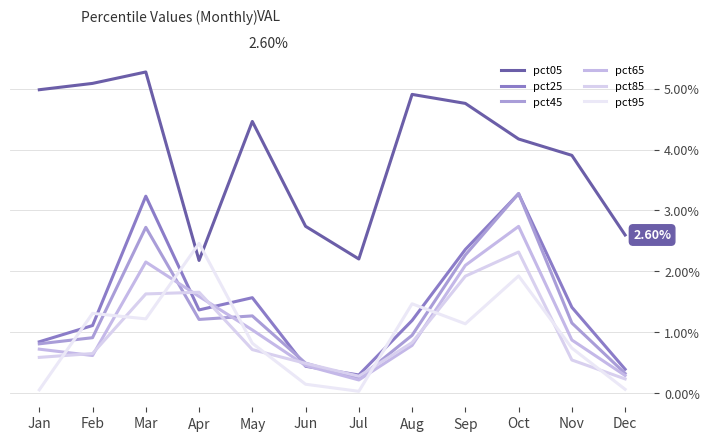

How many intersections are there between pct95 and pct25?

6